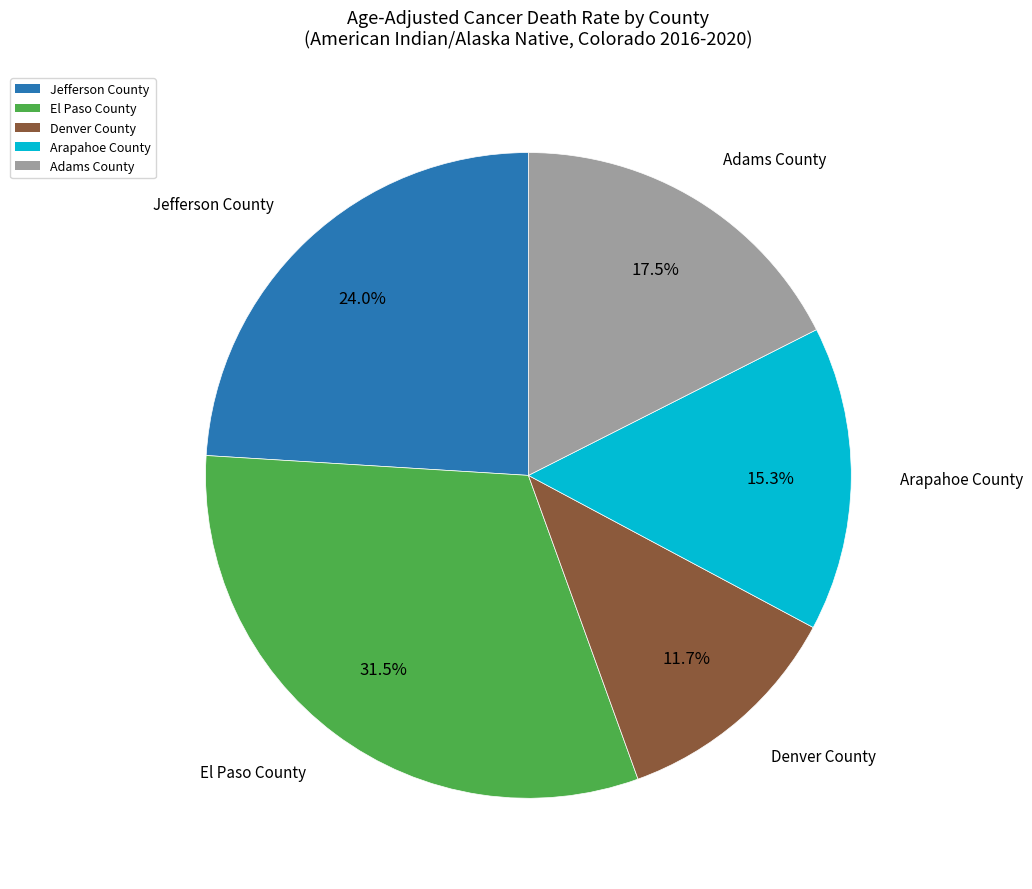

What percentage is NOT represented by Jefferson County?

76.0%